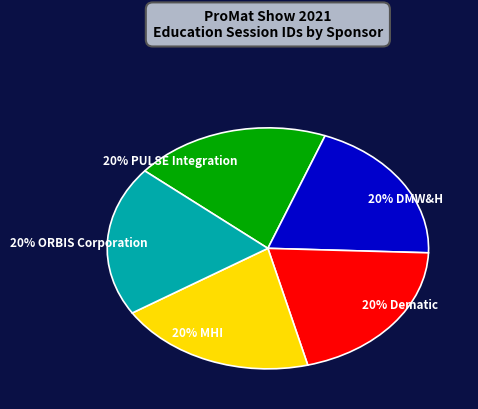

Does any single category account for the majority?

No